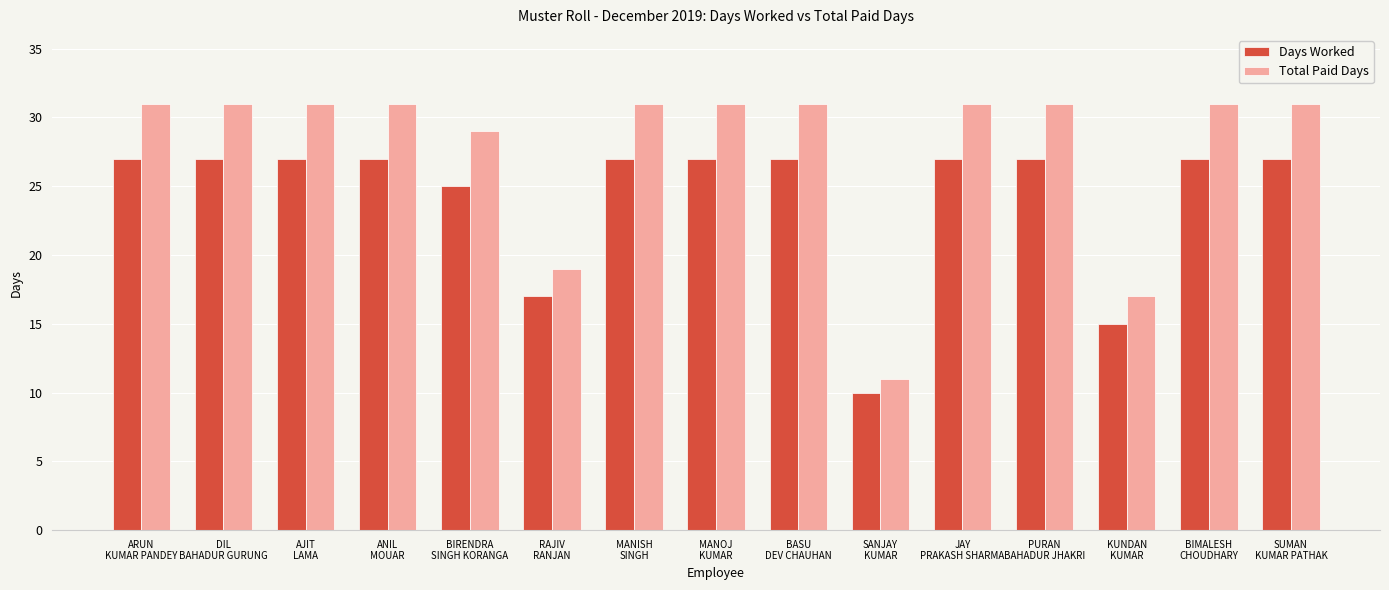

Is the value of Days Worked at SANJAY
KUMAR greater than the value of Total Paid Days at KUNDAN
KUMAR?

No